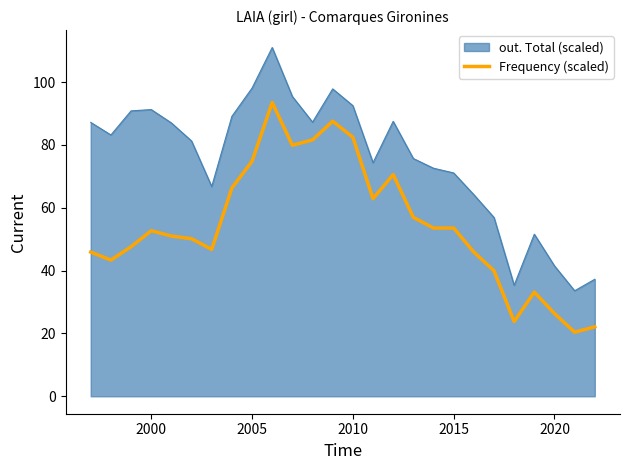

What is the difference between the maximum and minimum values in the Frequency (scaled) series?

73.1